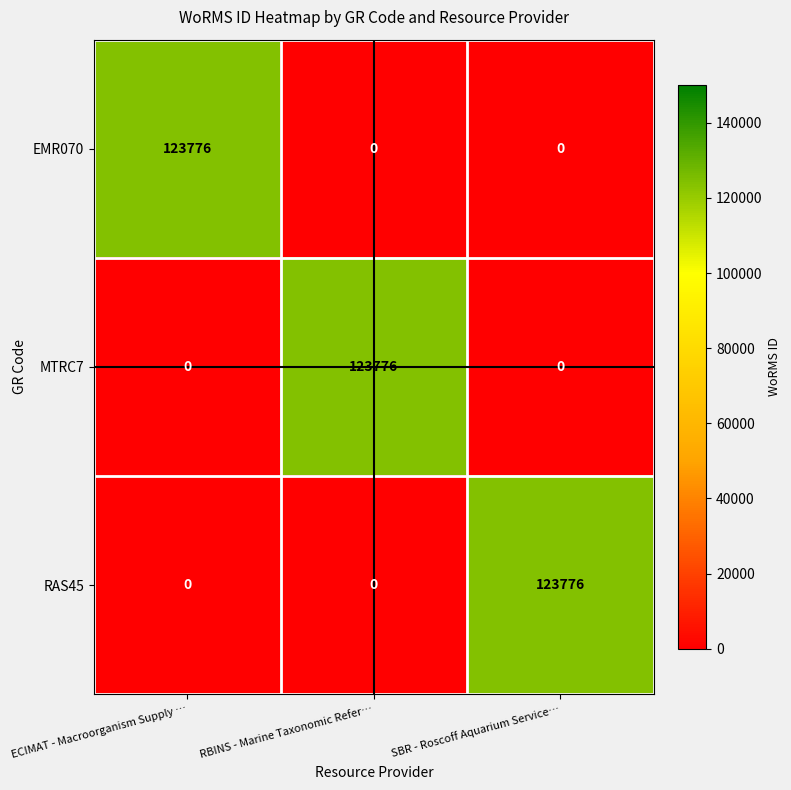

What is the approximate value of MTRC7 at RBINS - Marine Taxonomic Refer…, to the nearest 50?

123800